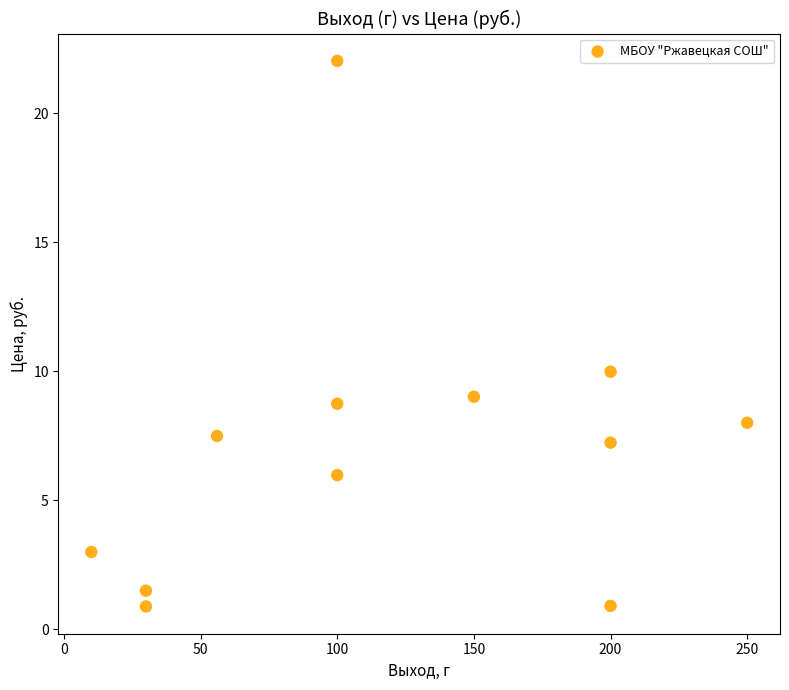

What Y value in the scatter plot is closest to 11?

10.0